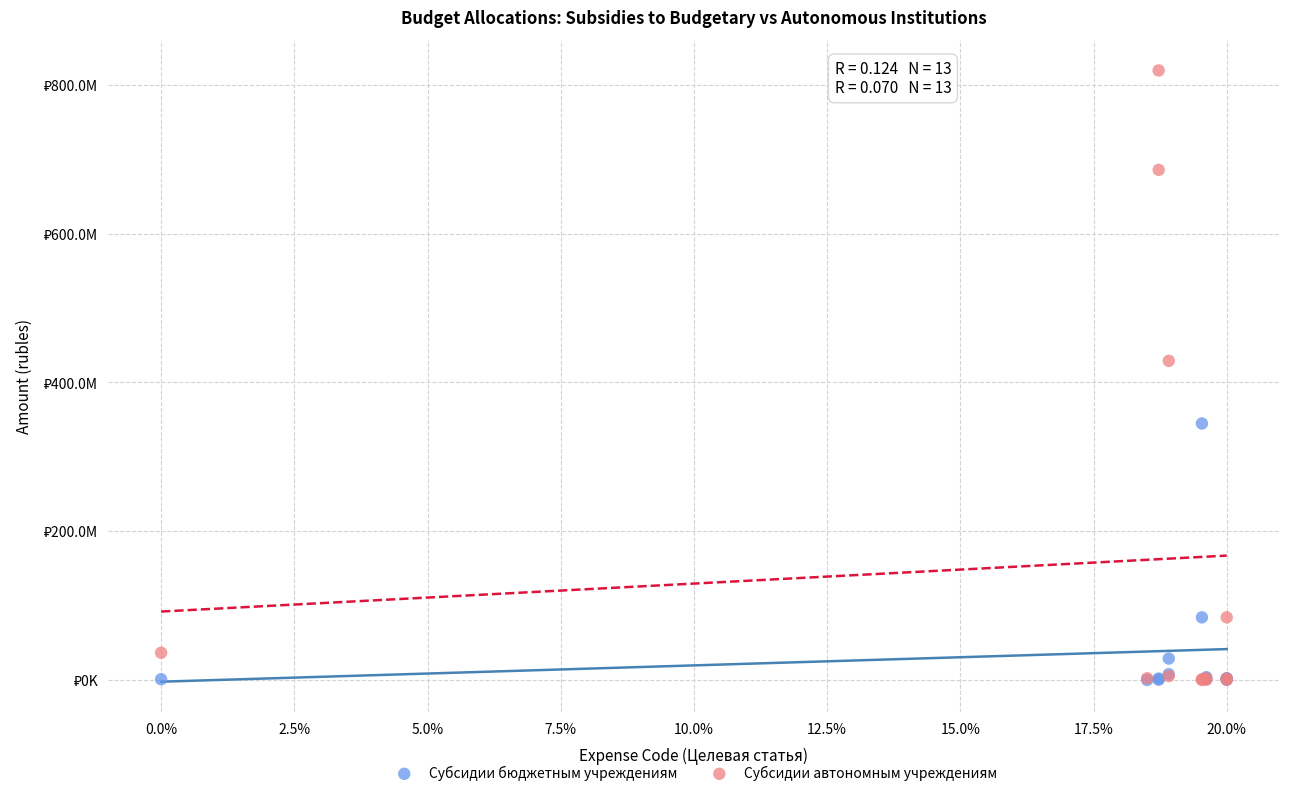

What are all the series names shown in the legend?

Субсидии бюджетным учреждениям, Субсидии автономным учреждениям